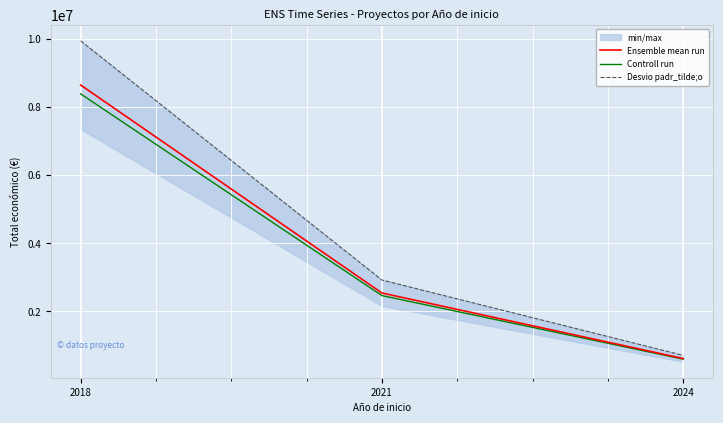

Which has a higher value, 2018 or 2024?

2018